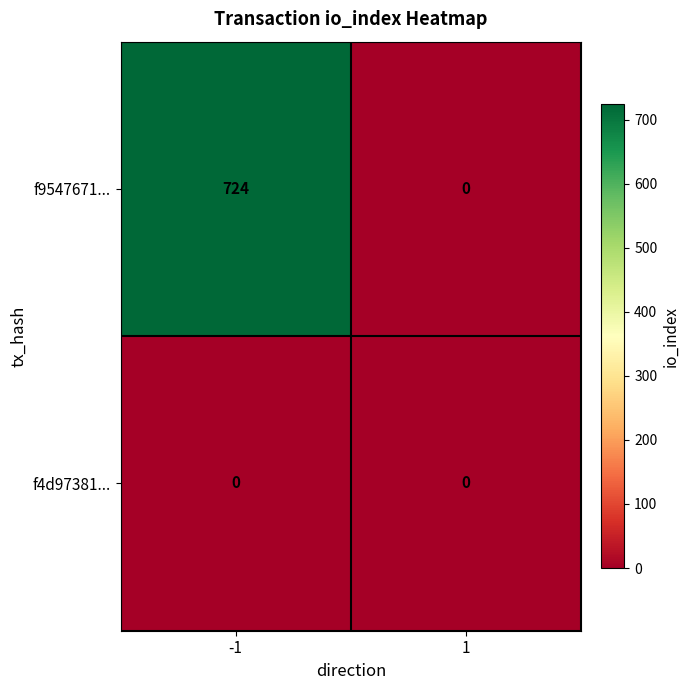

Is it true that f9547671... equals 1055 at -1?

False